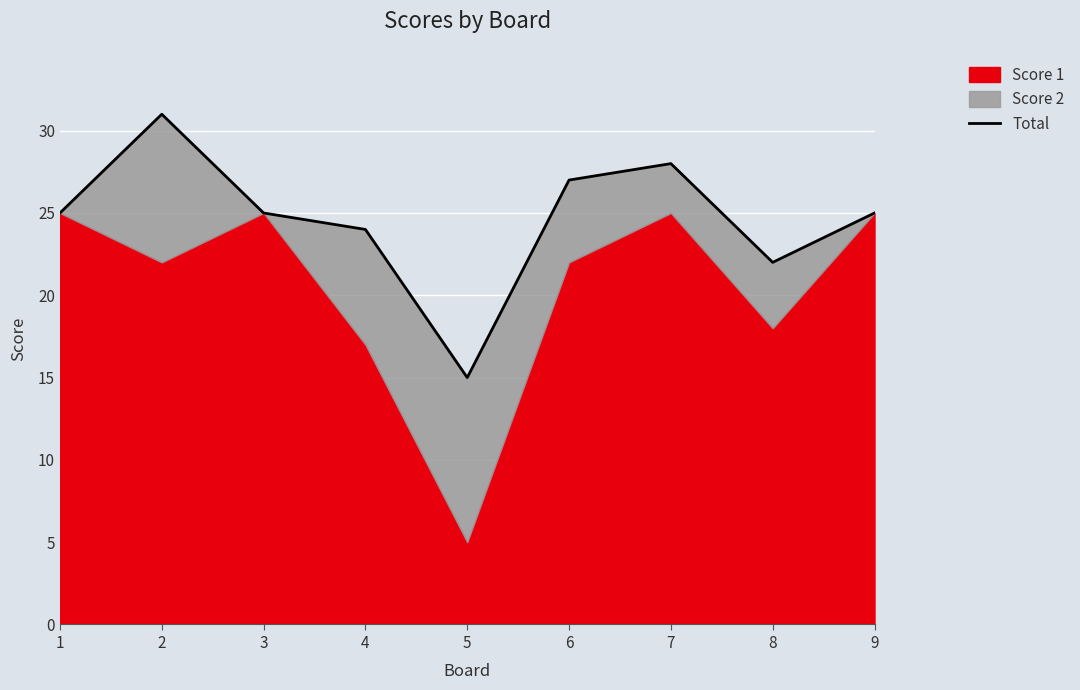

What is the approximate value at 9?

25